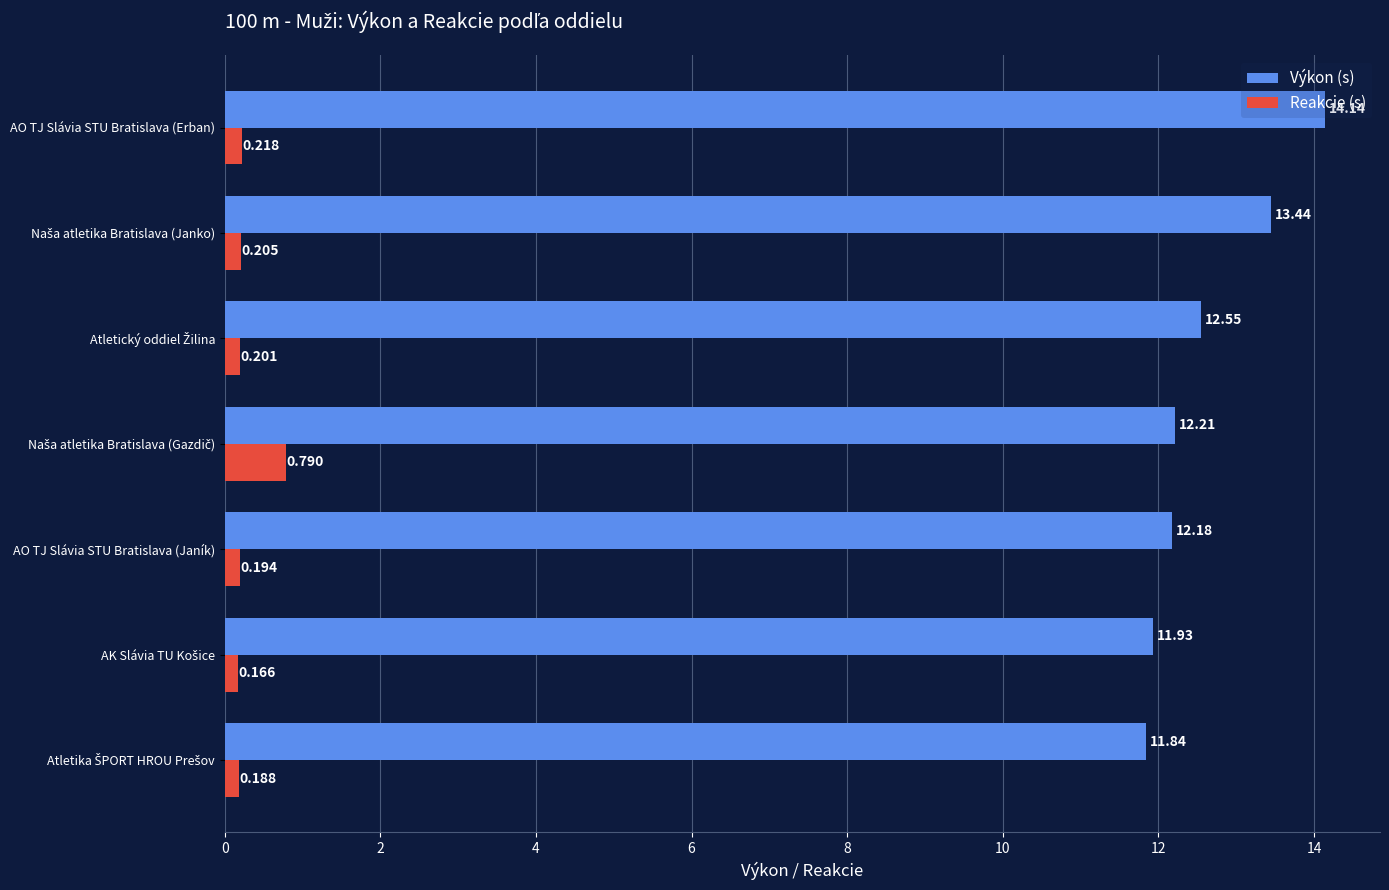

Rank the series by their maximum value, from lowest to highest.

Reakcie (s), Výkon (s)